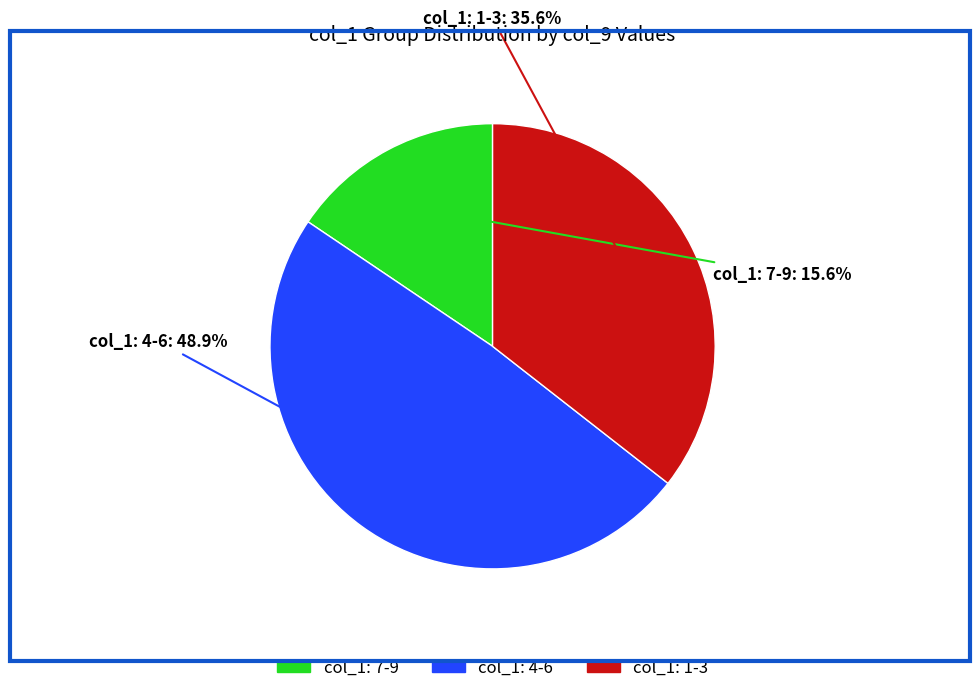

Does col_1: 4-6 represent more than half of the total?

No